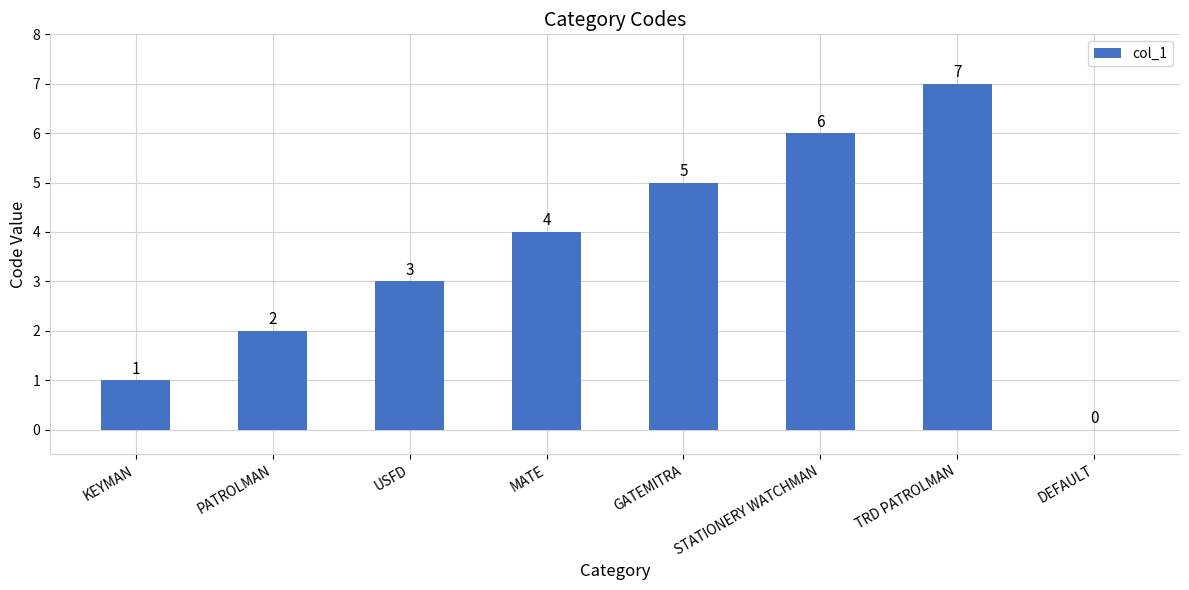

The chart shows a value of 1 at KEYMAN. True or false?

True